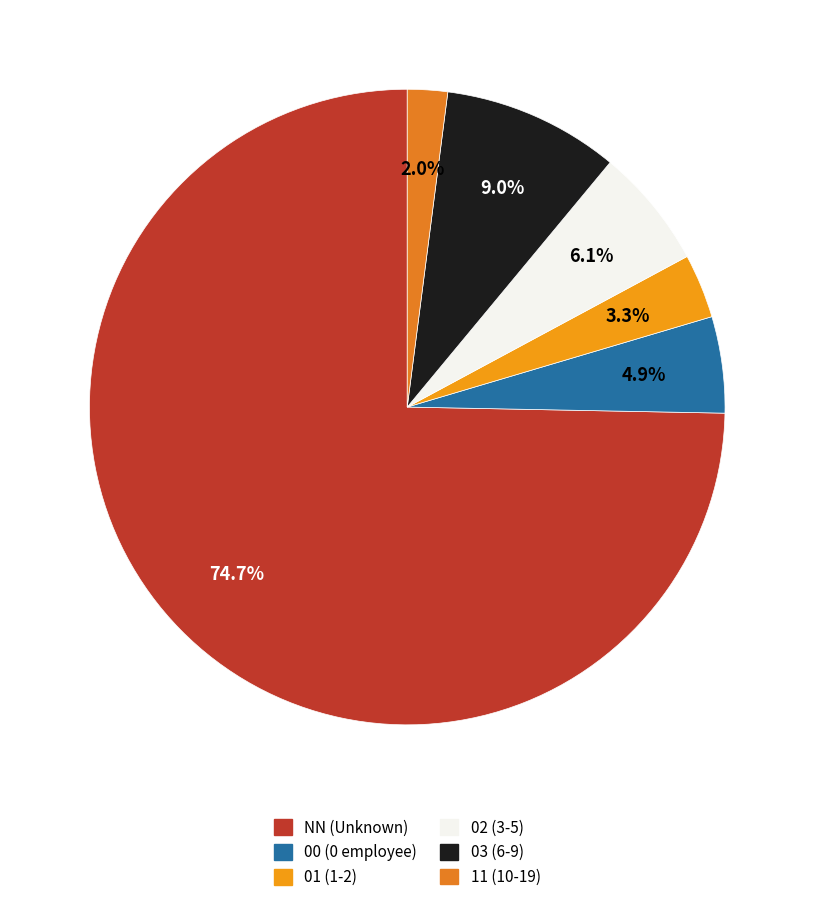

What percentage is the NN slice, to the nearest percent?

75%